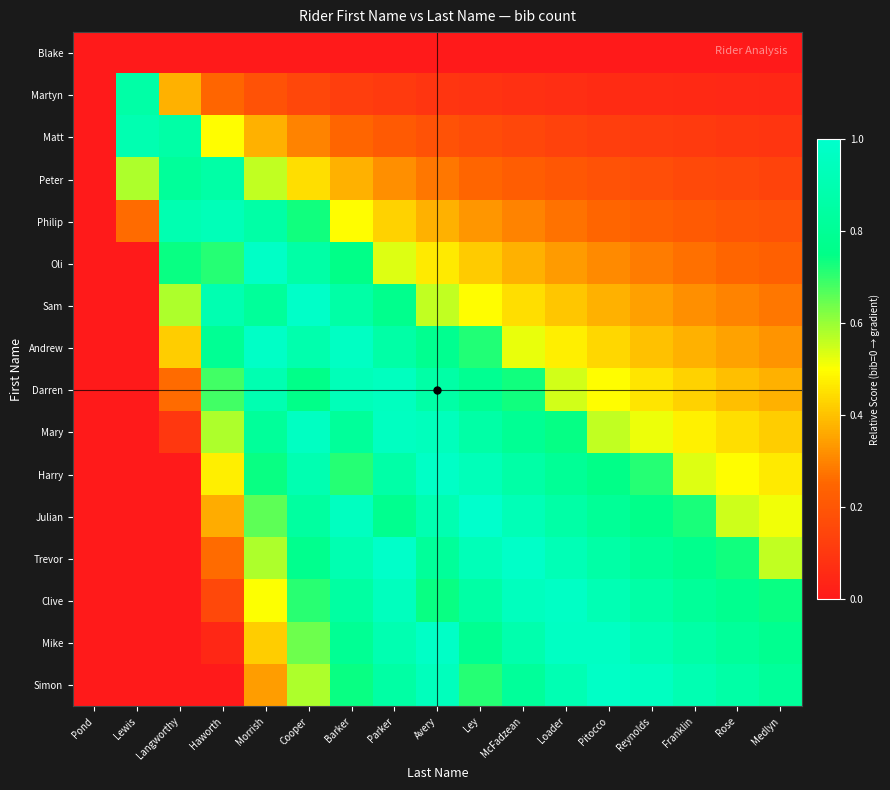

List the series in order of their peak value, highest first.

Julian, Trevor, Sam, Oli, Andrew, Harry, Mike, Simon, Clive, Mary, Darren, Philip, Matt, Peter, Martyn, Blake